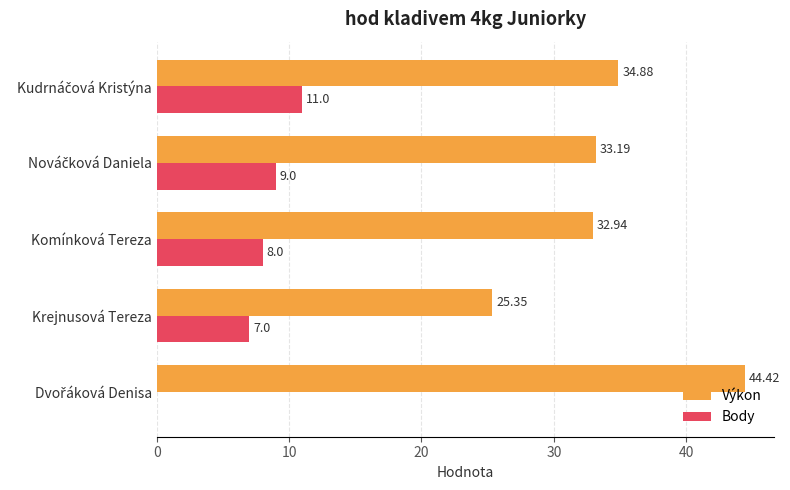

What is the sum of all Body values?

35.0